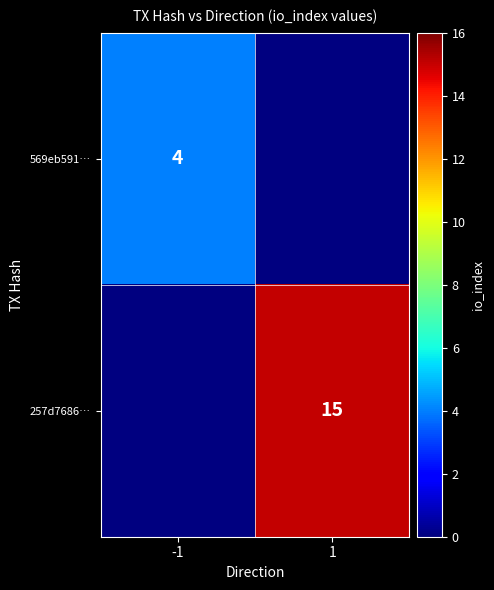

True or false: 569eb591… has a value of 2 at -1.

False